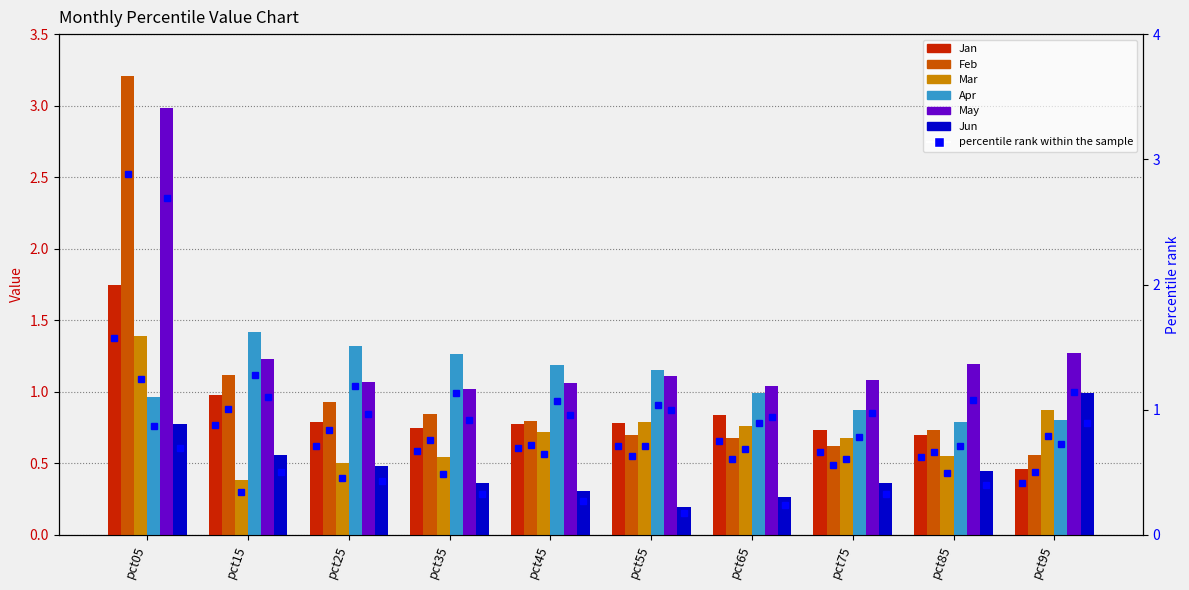

What is the difference between the Mar values at pct95 and pct65?

0.1